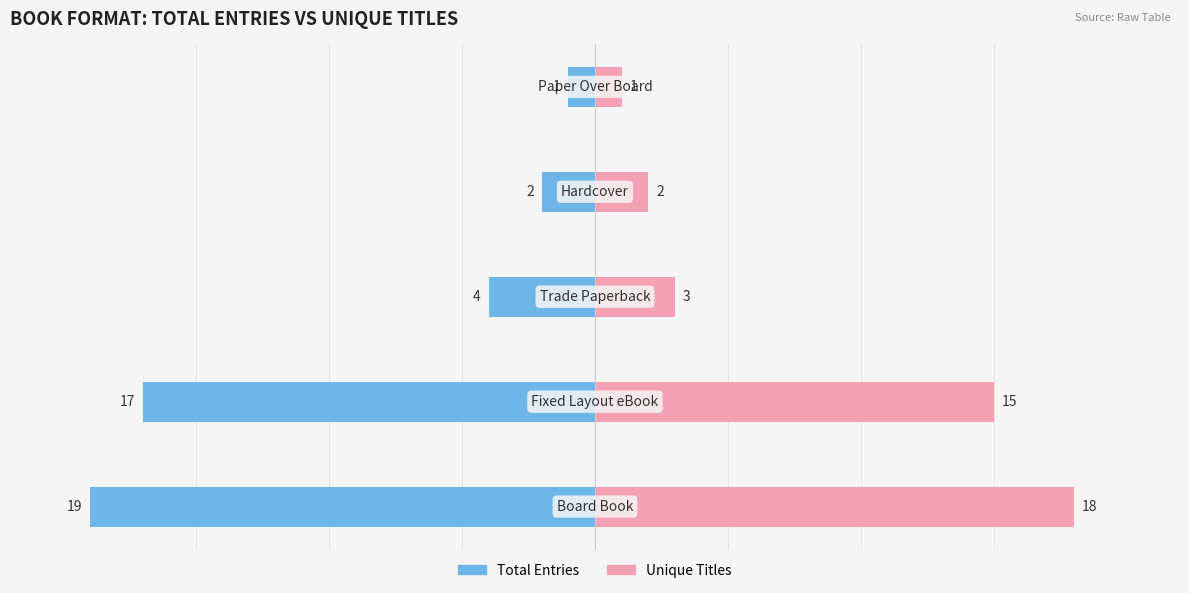

How many data points does each series have?

5